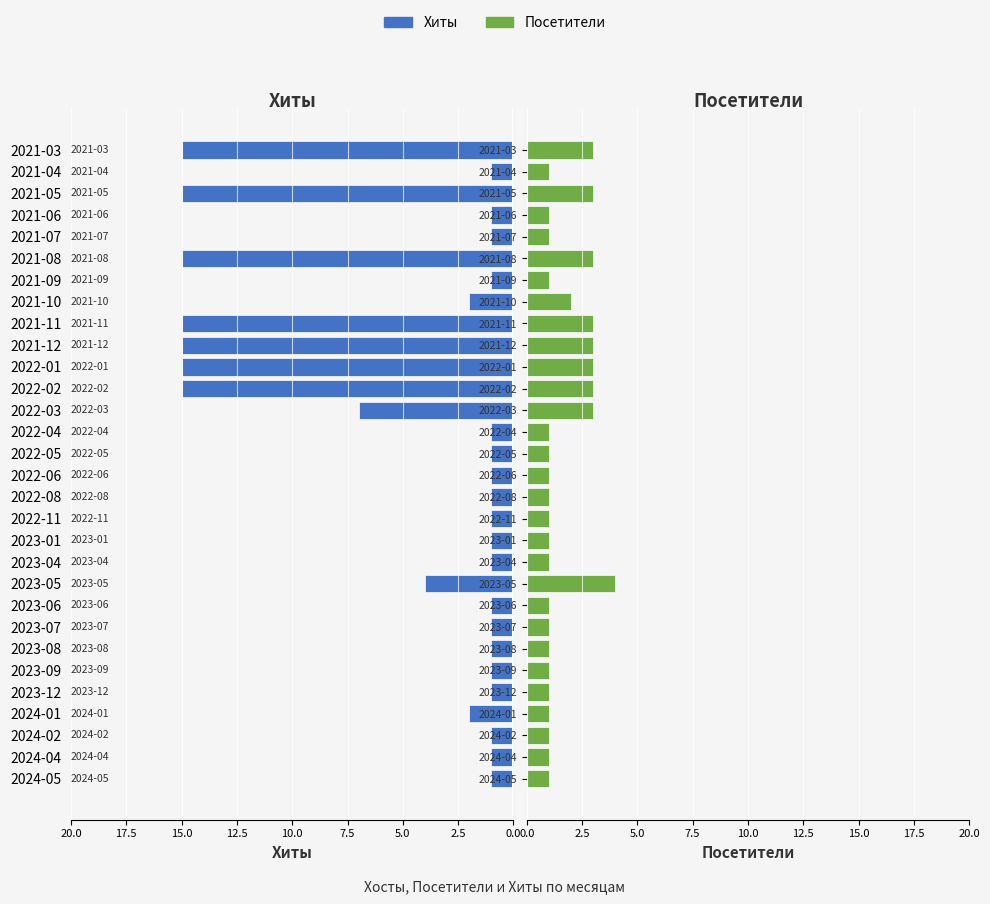

What are all the series names shown in the legend?

Хиты, Посетители